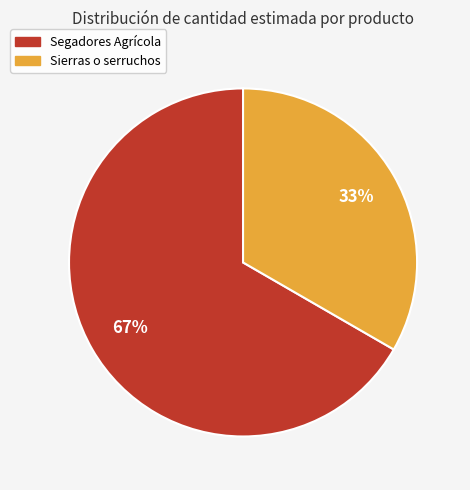

The Sierras o serruchos slice represents 33% of the pie. True or false?

True